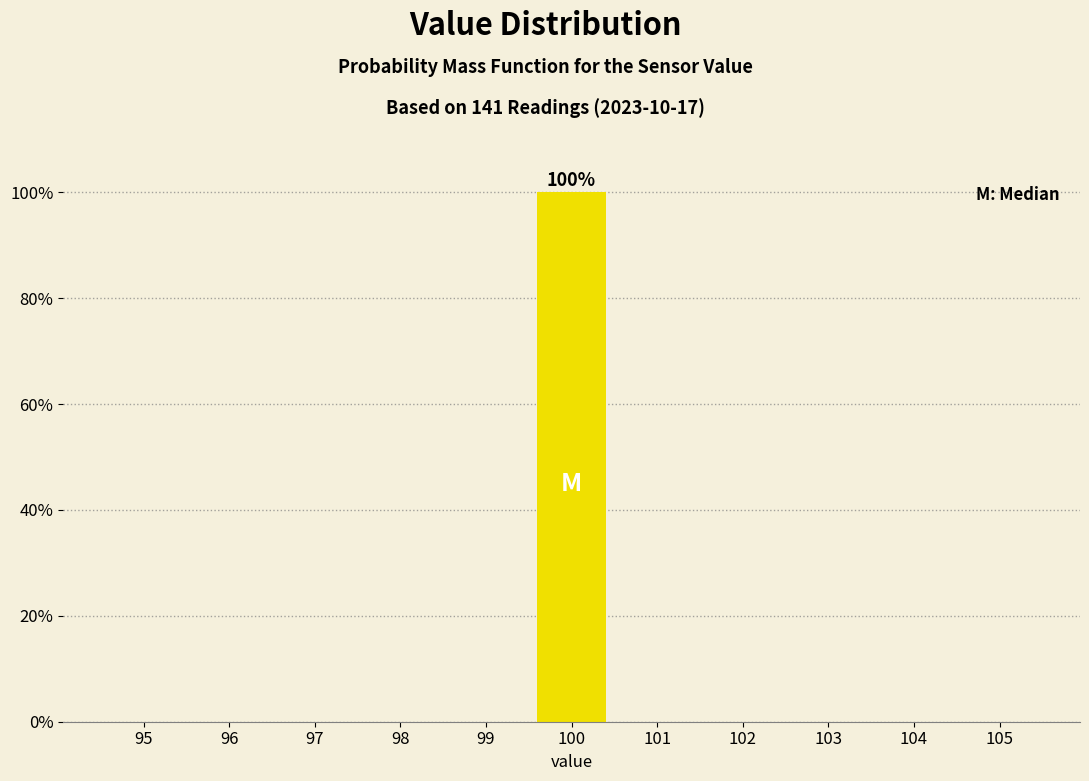

Reading right to left, transcribe all the data shown in this chart.

105=0	104=0	103=0	102=0	101=0	100=100	99=0	98=0	97=0	96=0	95=0